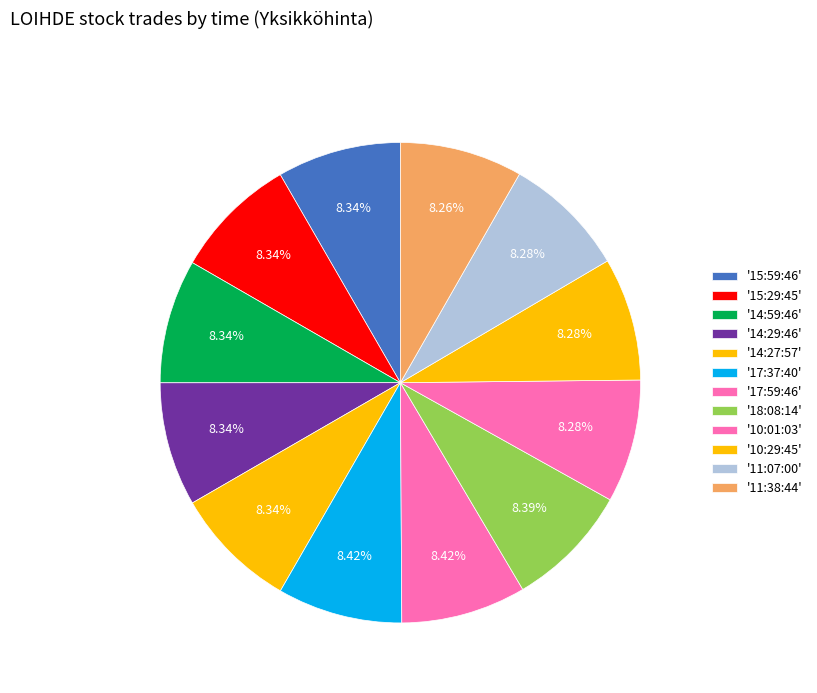

Count the number of slices in the pie.

12